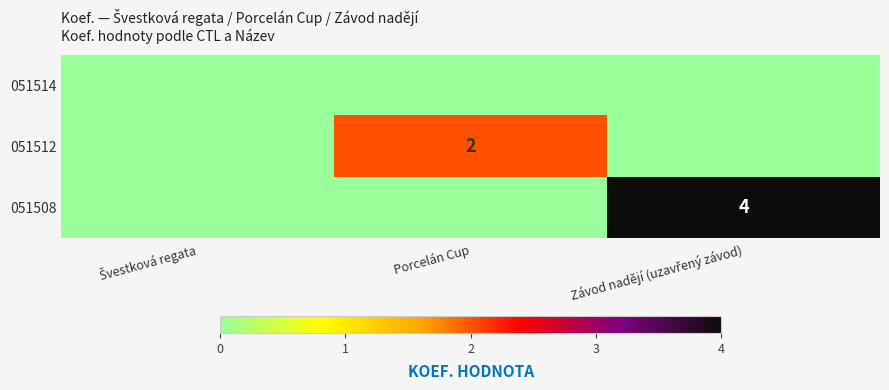

True or false: 051512 has a value of 3 at Porcelán Cup.

False